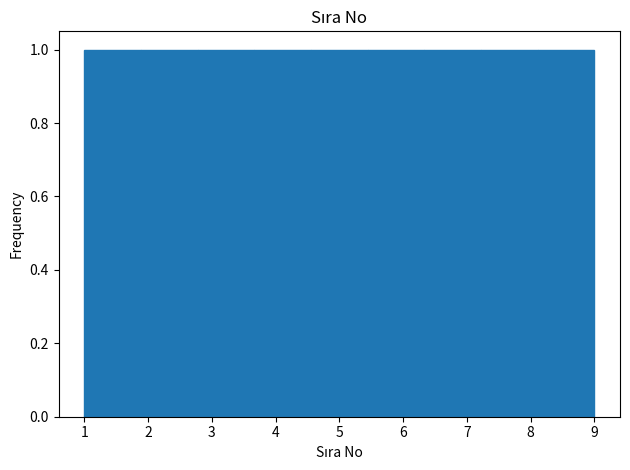

Reading left to right, list every bar in this chart as the range it spans on the x-axis followed by its height. Neither the bar edges nor the heights are printed on the chart, so give them approximately, as read against the axes.

1.0 to 1.9: 1
1.9 to 2.8: 1
2.8 to 3.7: 1
3.7 to 4.6: 1
4.6 to 5.4: 1
5.4 to 6.3: 1
6.3 to 7.2: 1
7.2 to 8.1: 1
8.1 to 9.0: 1